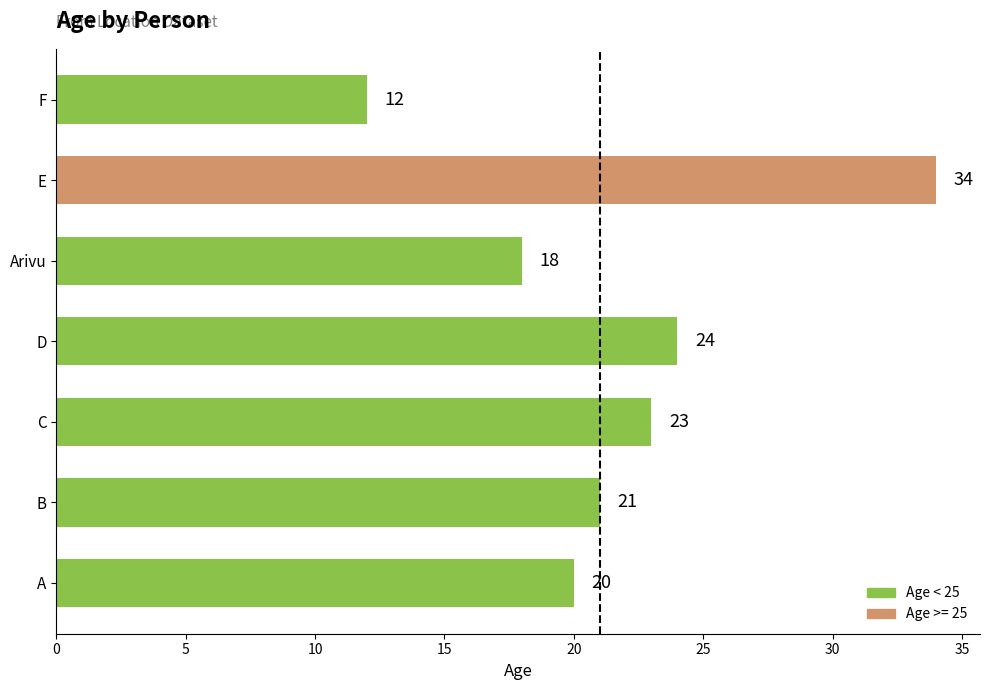

At which category does the chart reach its minimum across all series?

F